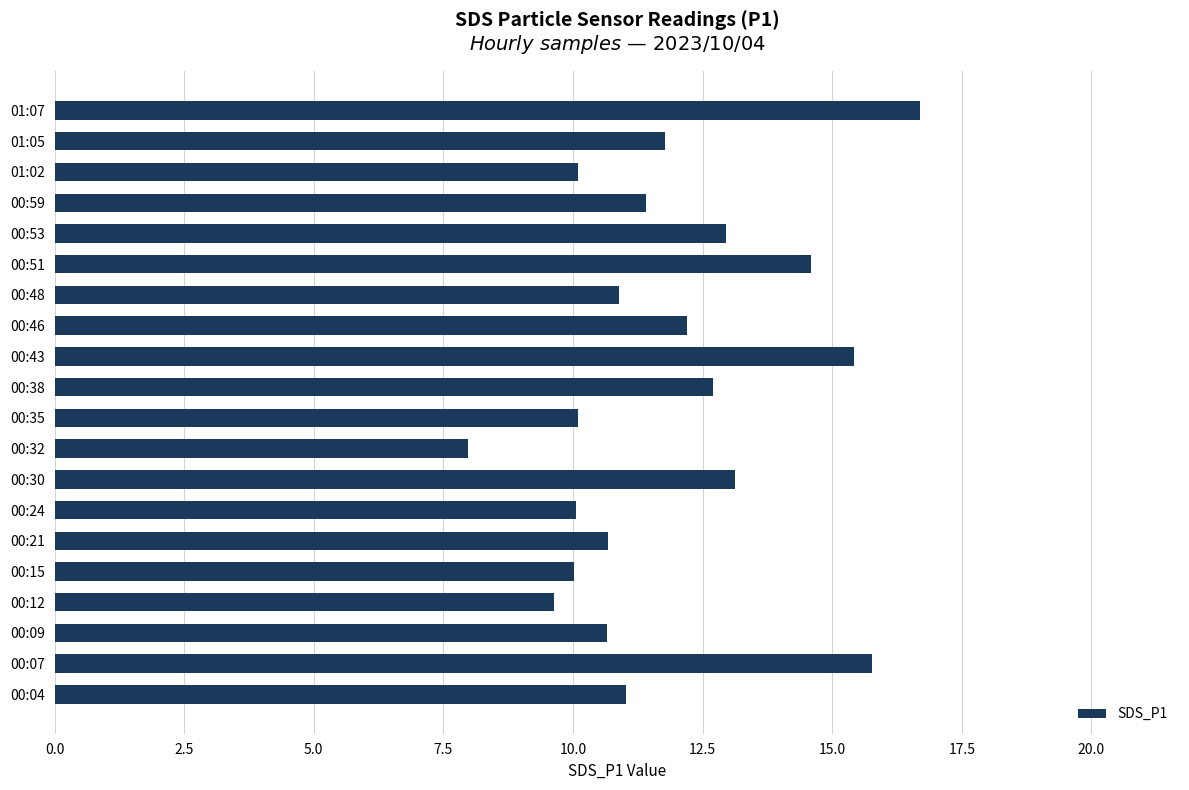

At which category does the chart reach its minimum across all series?

00:32